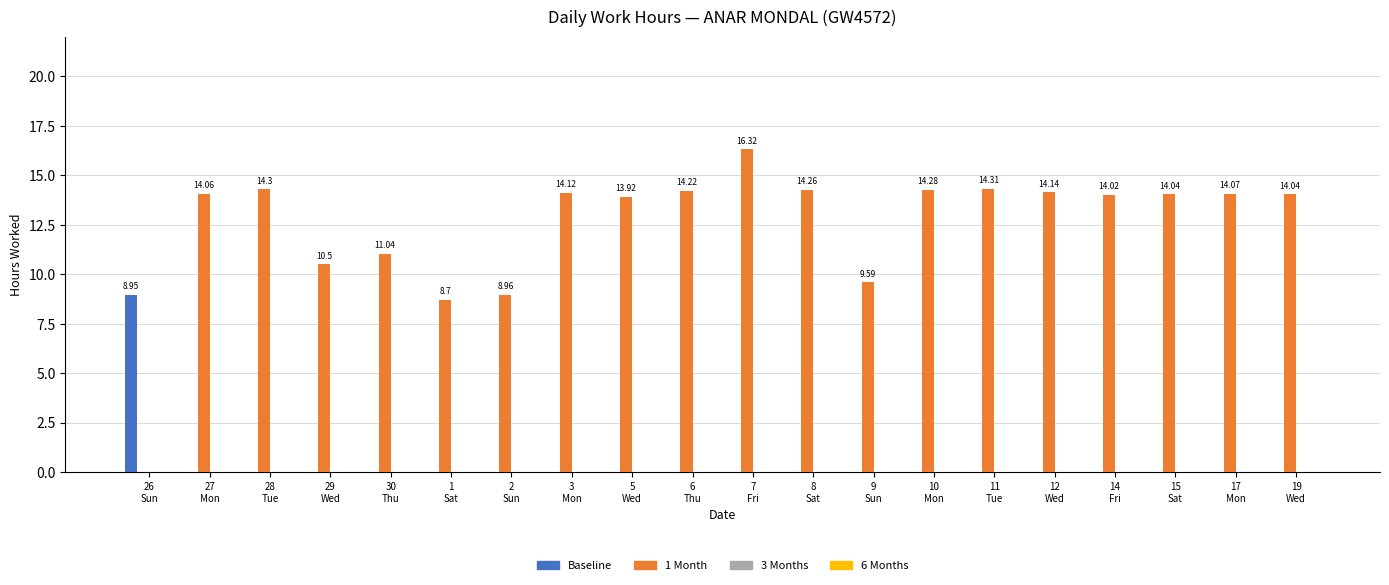

What is the sum of all 1 Month values?

248.9